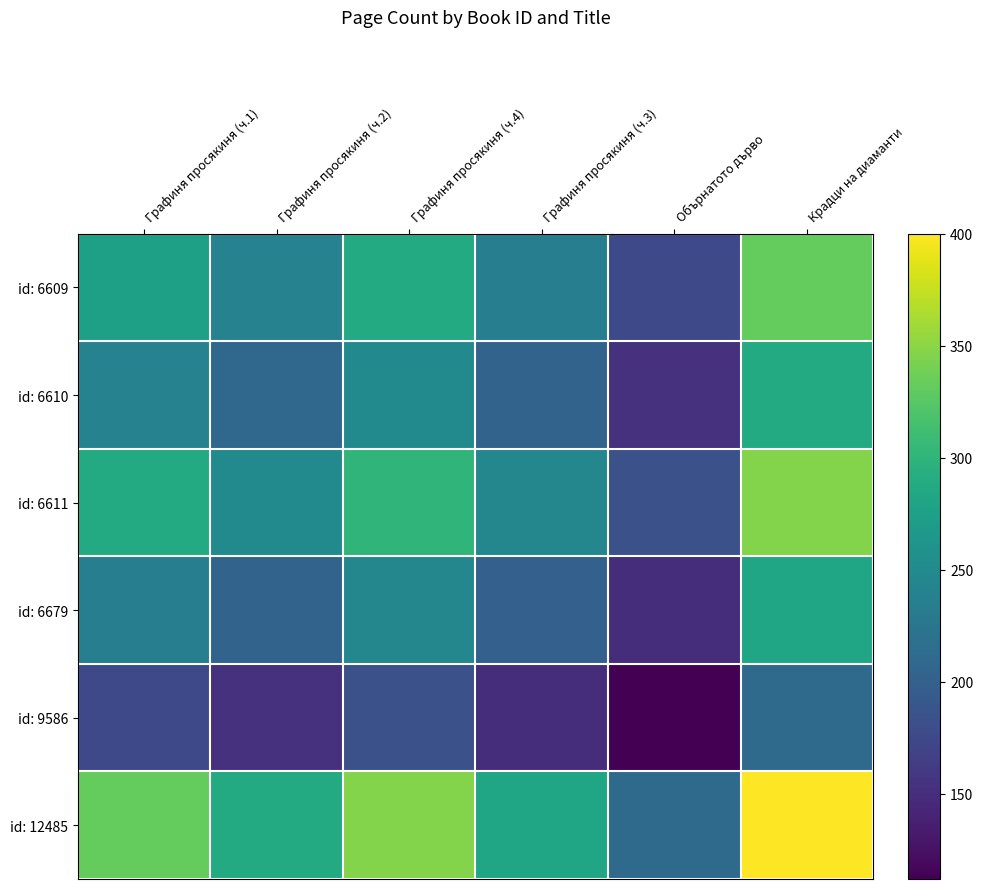

What is the minimum value shown in the chart?

112.0